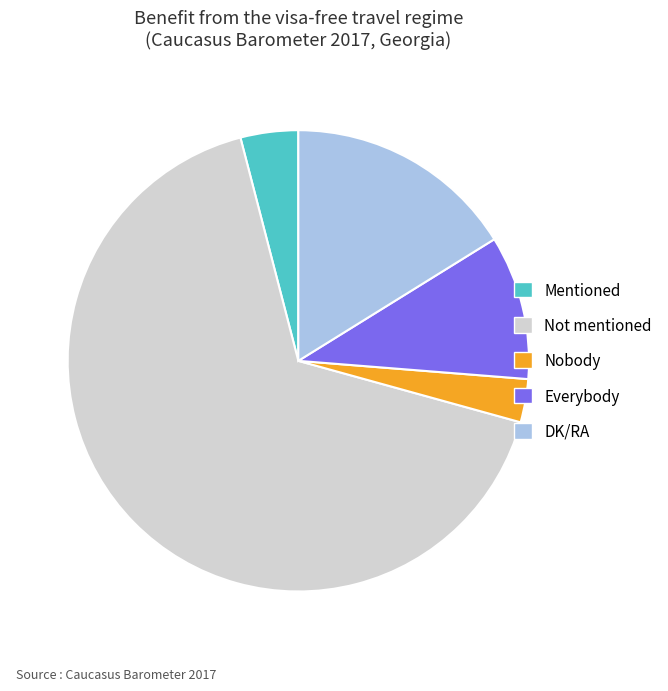

Between Everybody and Not mentioned, which is larger?

Not mentioned